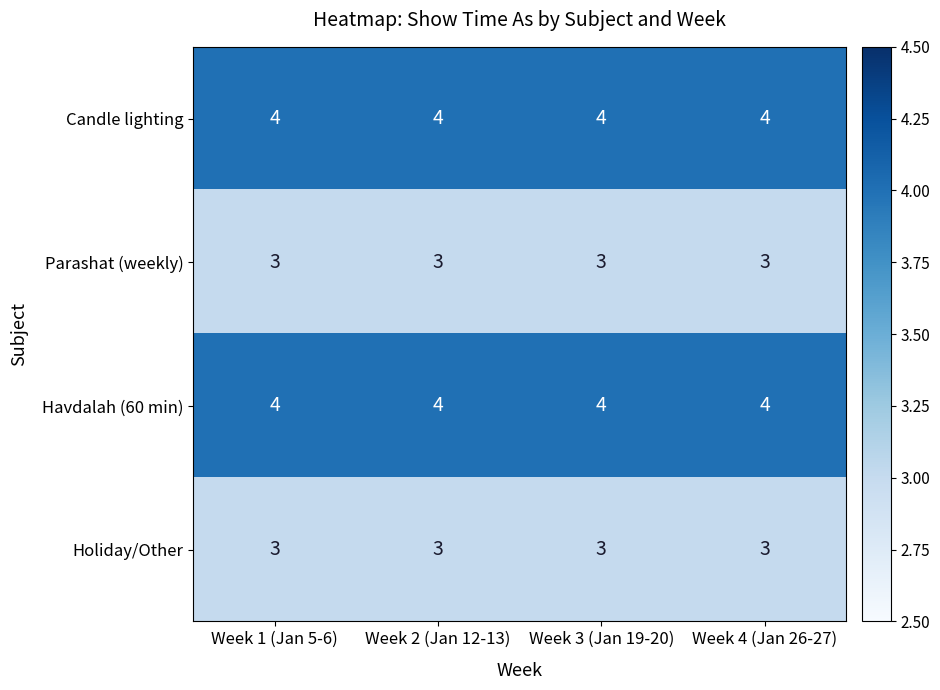

At how many categories does at least one series exceed 3?

4